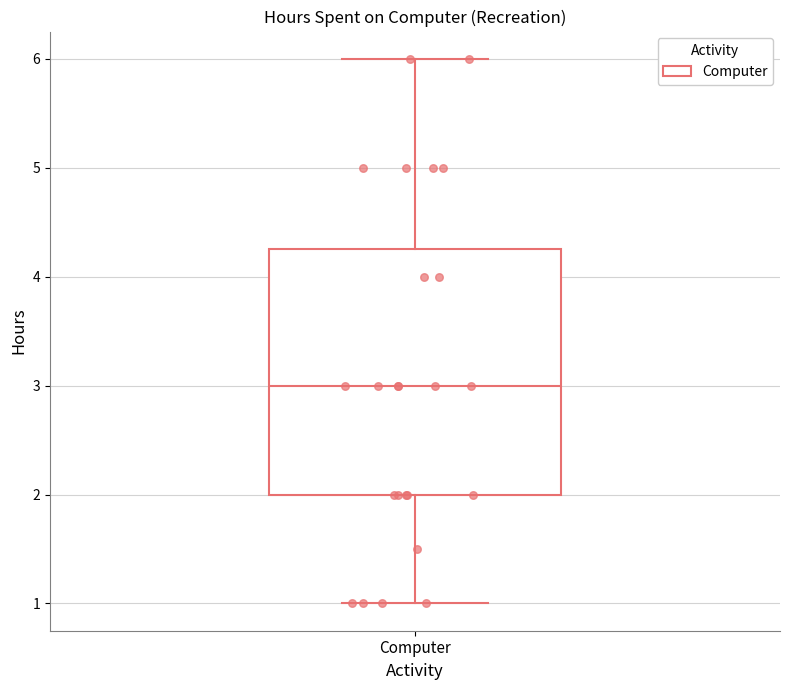

Transcribe this box plot: give where the median line is, the range the box spans, and where the two whiskers end, as read against the y-axis. The values are not printed on the chart, so give them approximately, as read against the axis.

median 3.0, box 2.0 to 4.3, whiskers 1.0 to 6.0